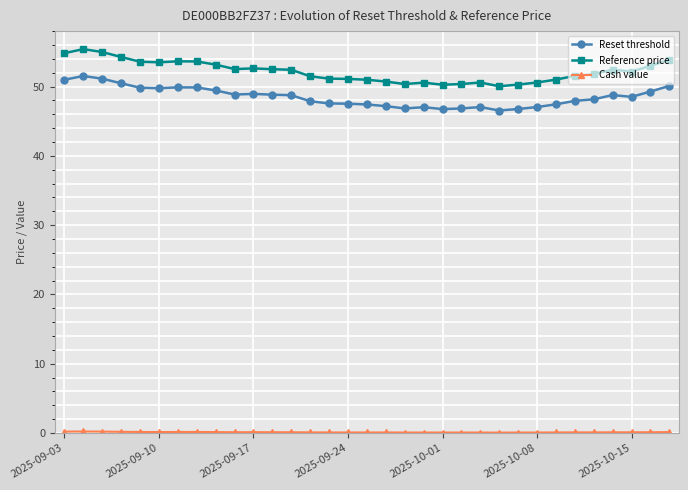

What is the highest value of the Reset threshold series?

51.5